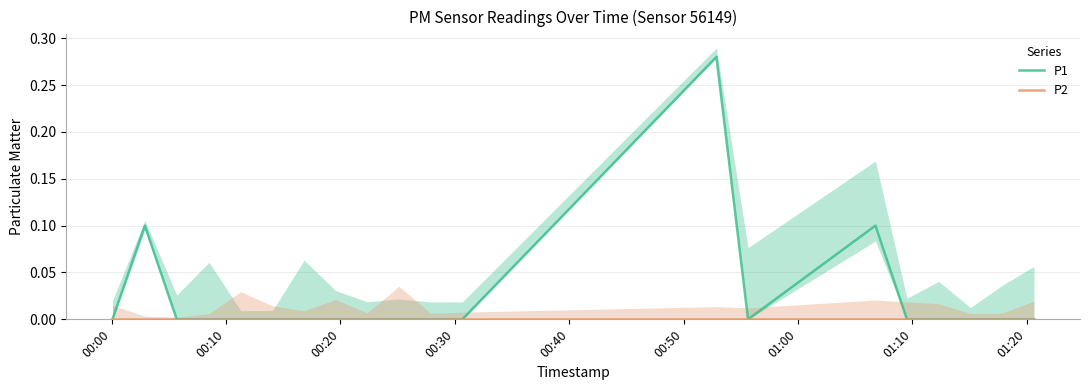

The value of P1 at 00:20 is -0.2. True or false?

False